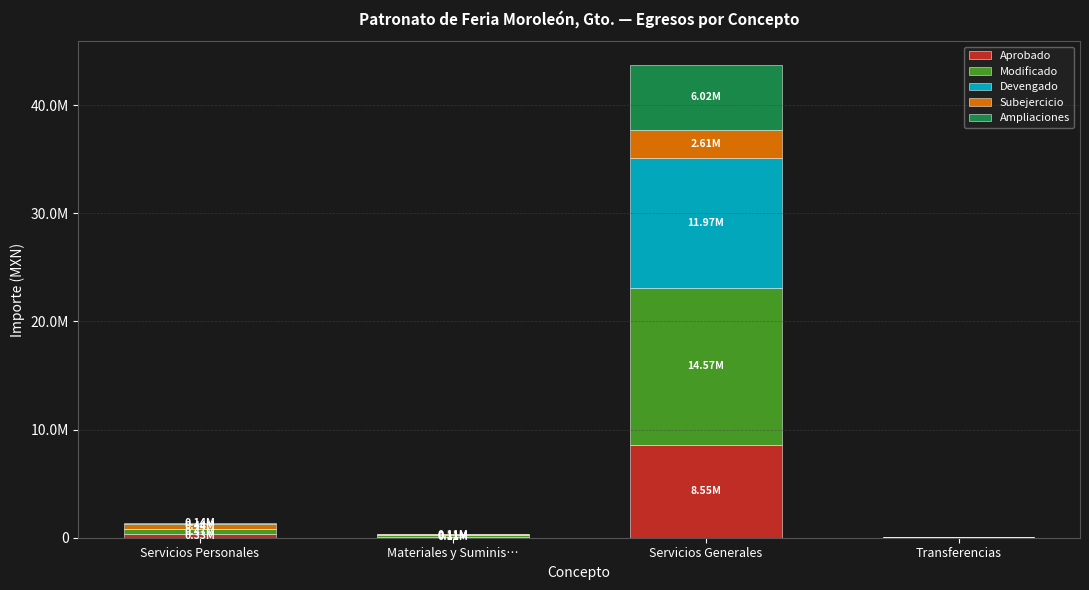

The value of Aprobado at Servicios Generales is 8553538.7. True or false?

True